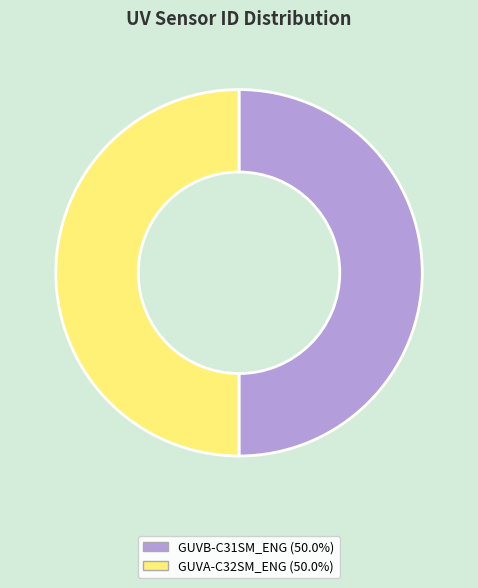

What is the ratio of the value at GUVA-C32SM_ENG to the value at GUVB-C31SM_ENG?

1.0